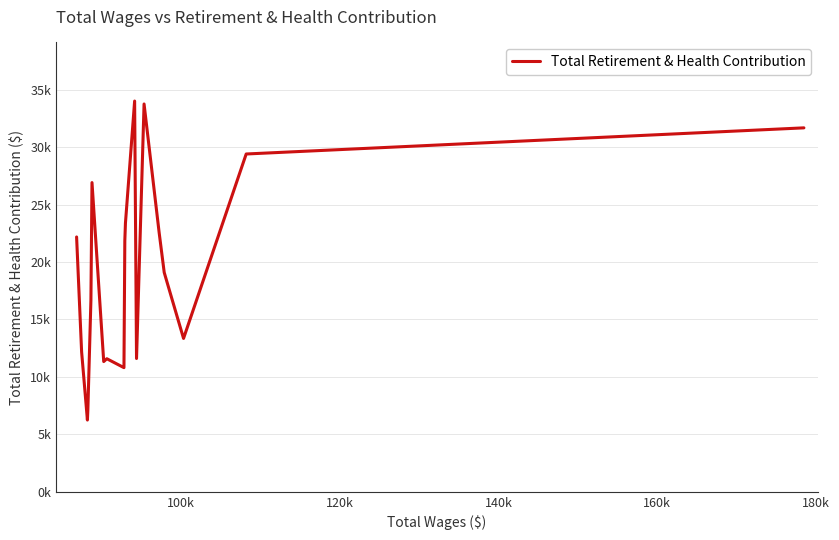

The chart shows a value of 50459 at 100k. True or false?

False